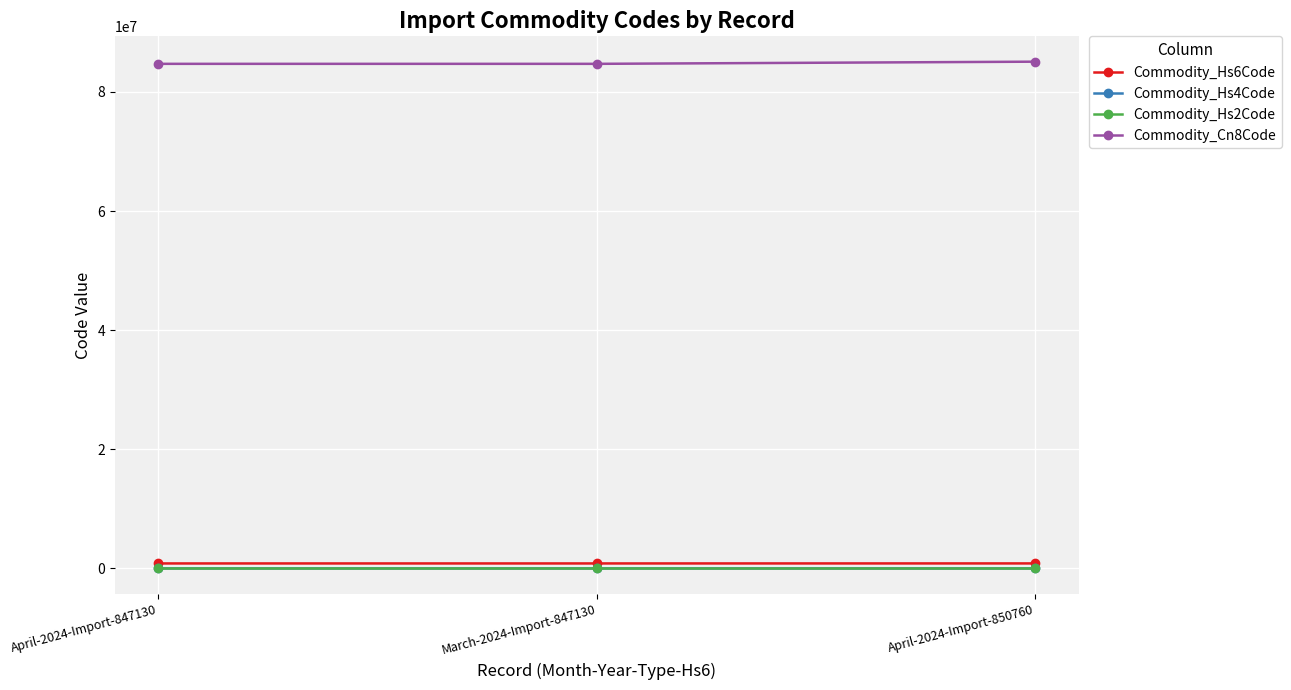

What is the value of the Commodity_Hs4Code point at the 1st from the left?

8471